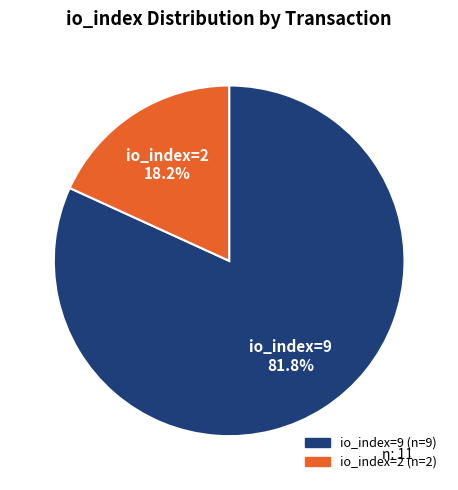

Is there any slice that represents more than half of the pie?

Yes